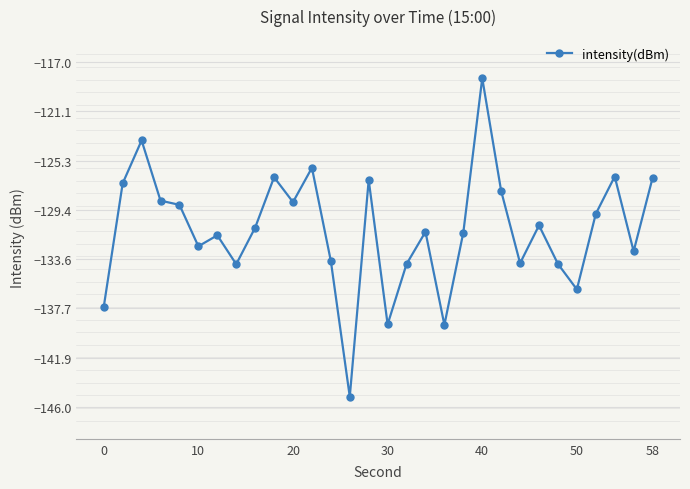

What is the value of the 14th point from the left?

-145.1